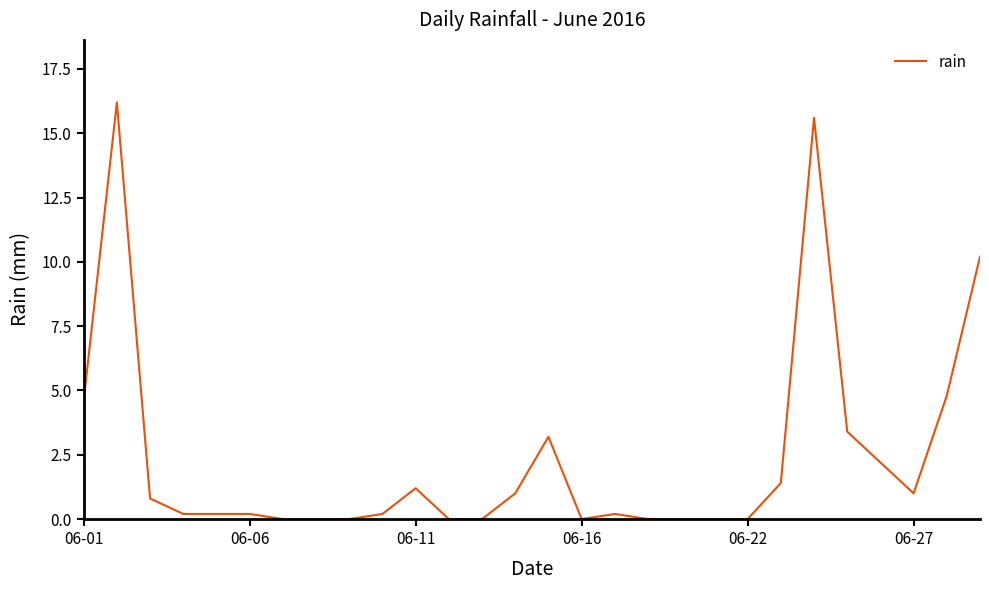

What is the difference between the maximum and minimum values?

16.2